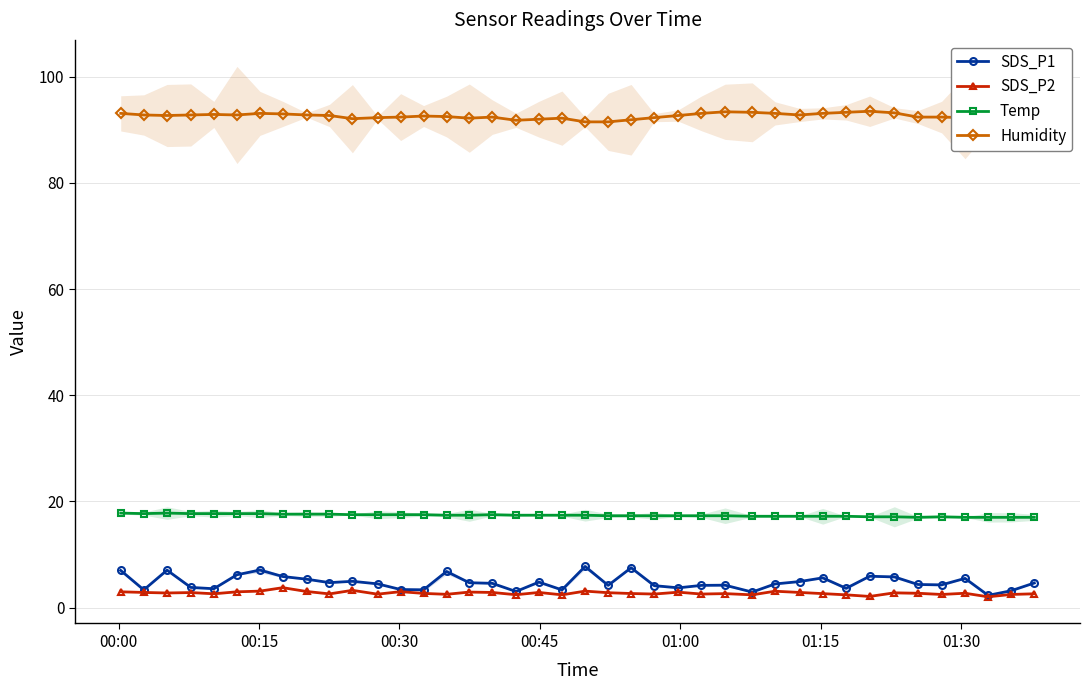

What are all the series names shown in the legend?

SDS_P1, SDS_P2, Temp, Humidity